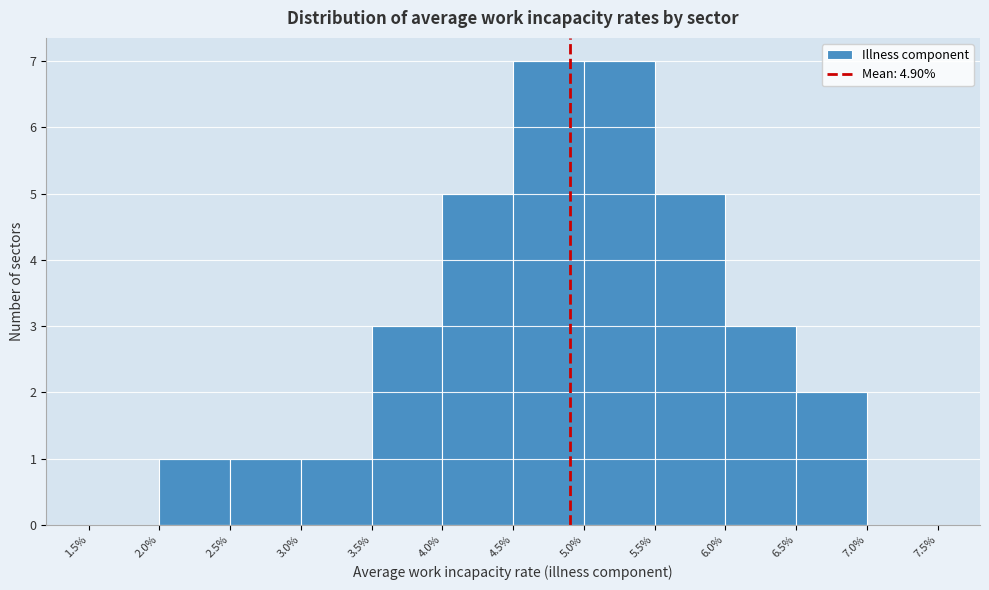

Reading left to right, transcribe this chart: for each bar, give the range it covers on the x-axis and its height. The values are not printed on the chart, so give them approximately, as read against the axis.

1.5% to 2.0%: 0
2.0% to 2.5%: 1
2.5% to 3.0%: 1
3.0% to 3.5%: 1
3.5% to 4.0%: 3
4.0% to 4.5%: 5
4.5% to 5.0%: 7
5.0% to 5.5%: 7
5.5% to 6.0%: 5
6.0% to 6.5%: 3
6.5% to 7.0%: 2
7.0% to 7.5%: 0